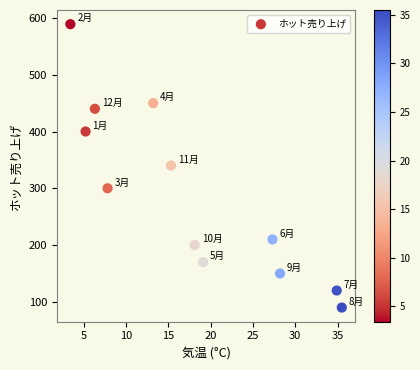

What is the range of Y values (max minus min)?

499